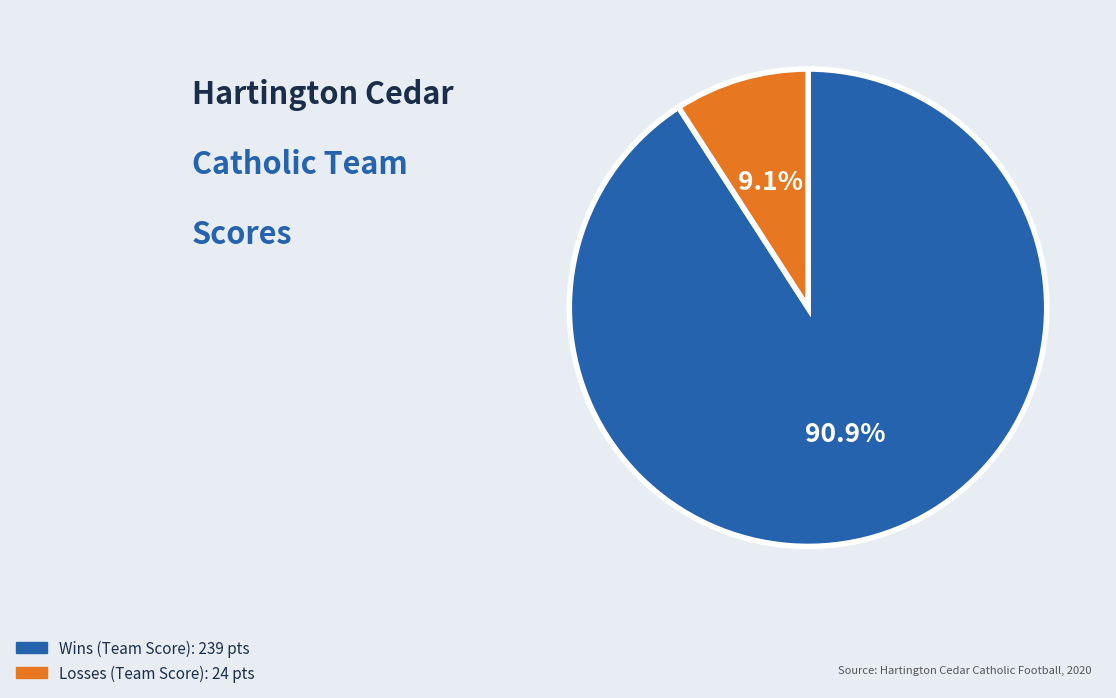

How many segments does this pie chart have?

2